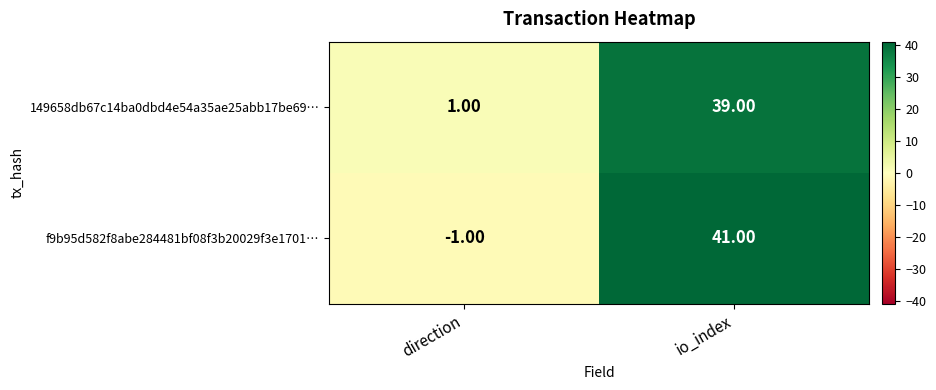

What is the total value across all series at io_index?

80